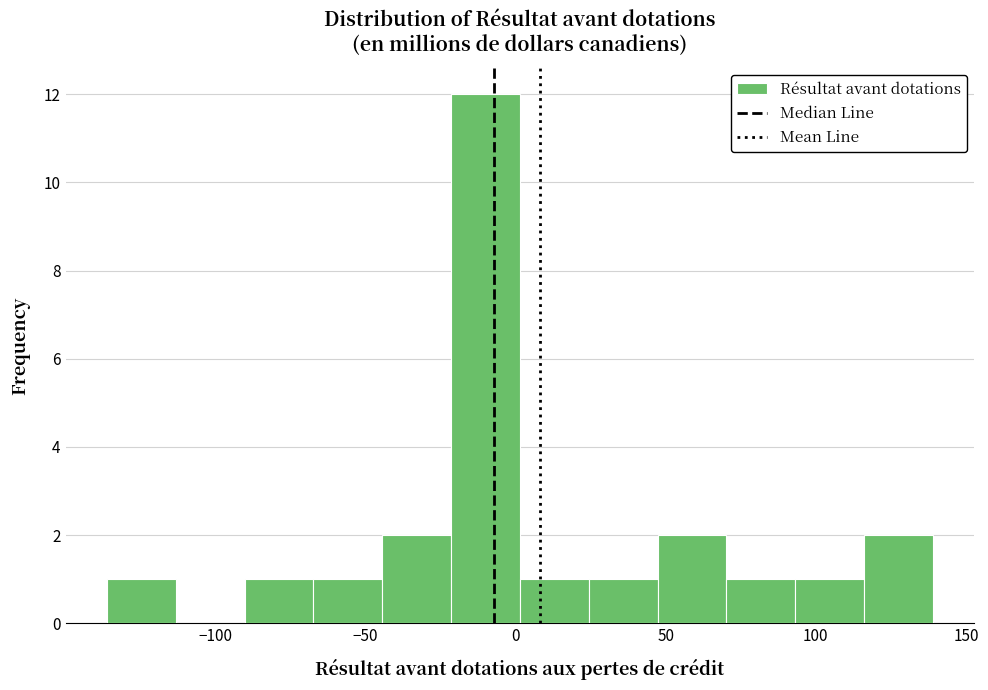

Reading left to right, transcribe this chart: for each bar, give the range it covers on the x-axis and its height. Neither the bar edges nor the heights are printed on the chart, so give them approximately, as read against the axes.

-135 to -115: 1
-115 to -90: 0
-90 to -65: 1
-65 to -45: 1
-45 to -20: 2
-20 to 0: 12
0 to 25: 1
25 to 45: 1
45 to 70: 2
70 to 95: 1
95 to 115: 1
115 to 140: 2